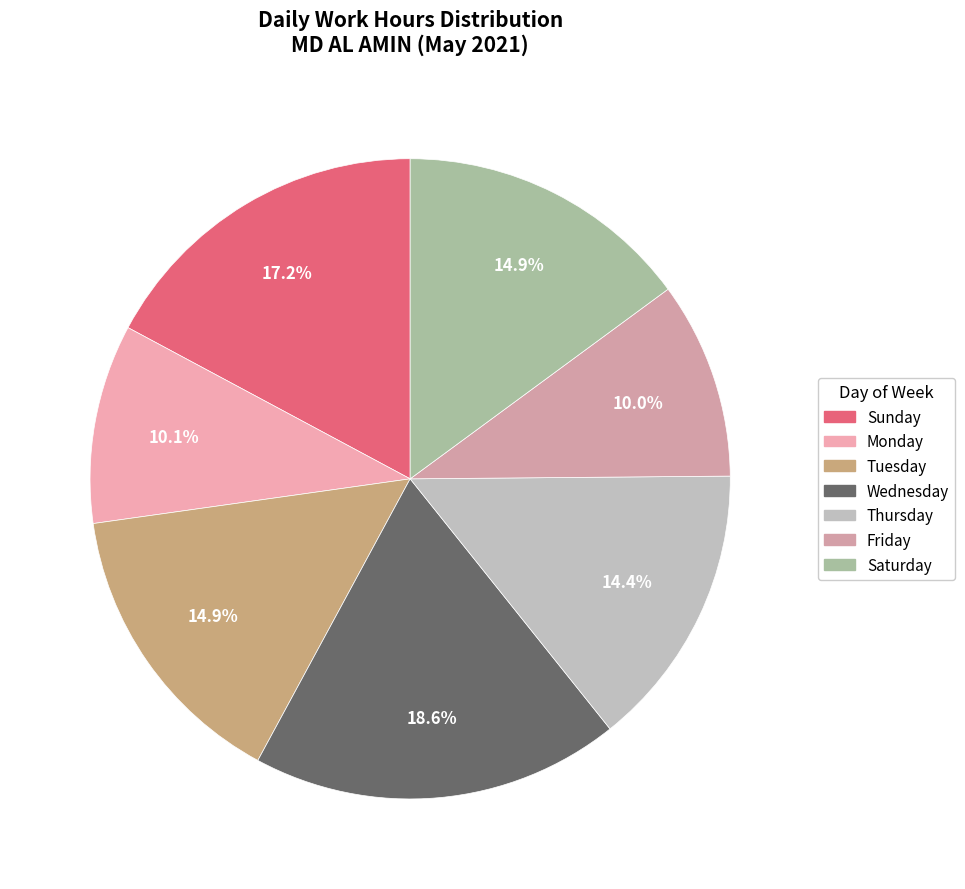

How many segments does this pie chart have?

7